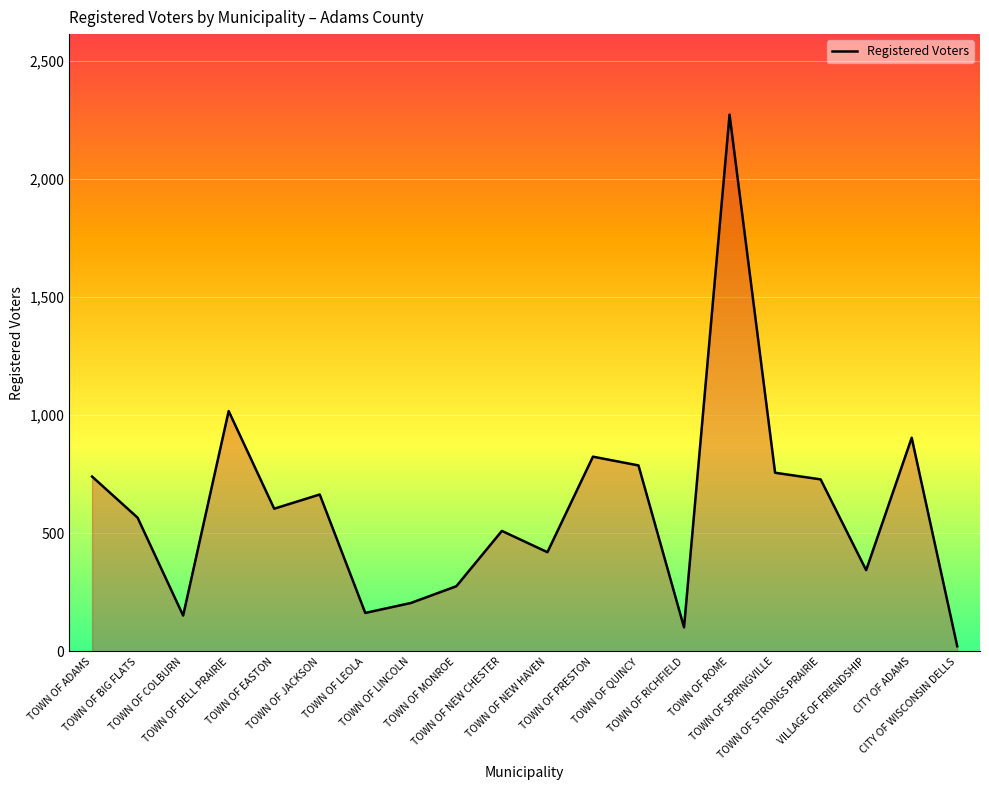

What is the difference between the maximum and minimum values?

2249